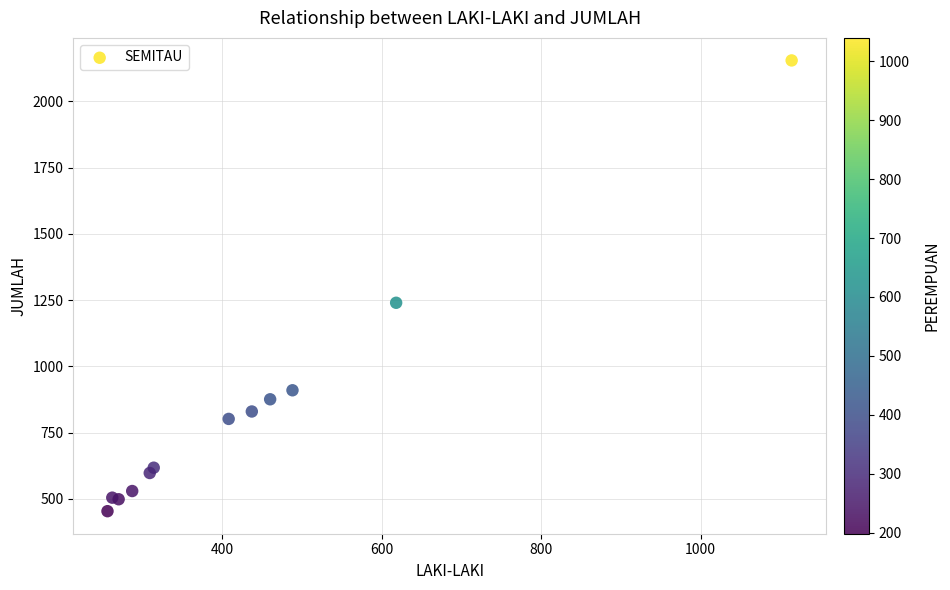

What Y value in the scatter plot is closest to 1304?

1240